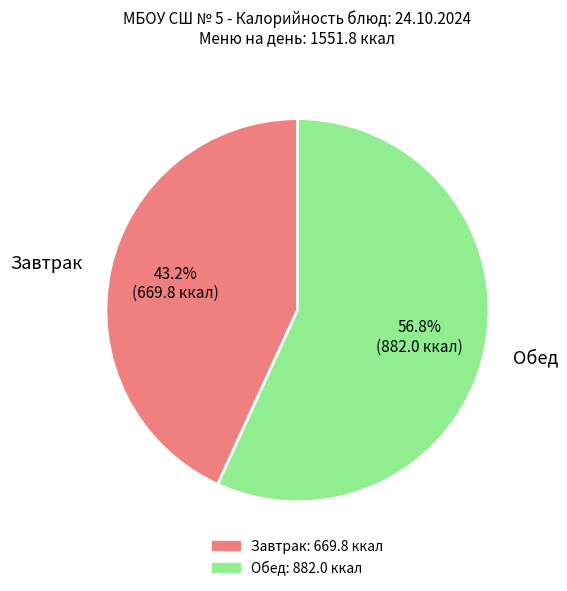

Is there a majority slice in this chart?

Yes